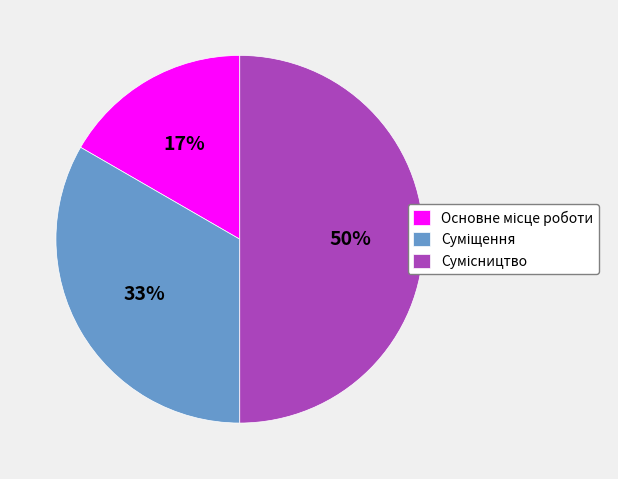

To the nearest percent, what is the average slice percentage?

33%